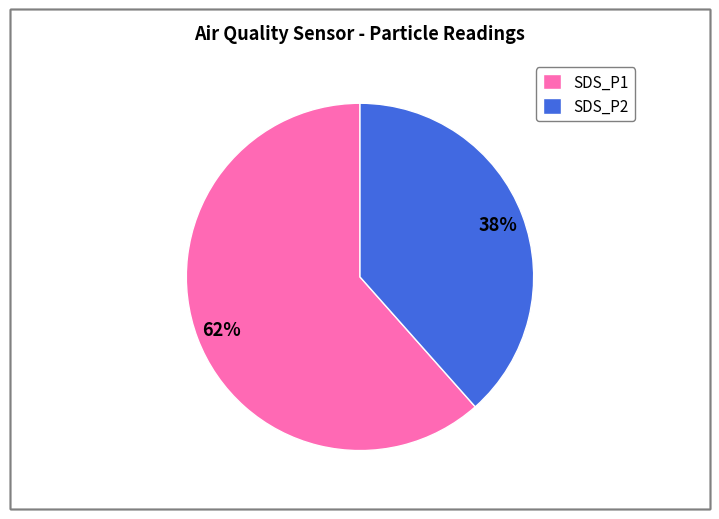

Approximately how many times larger is the value at SDS_P1 compared to SDS_P2?

1.6